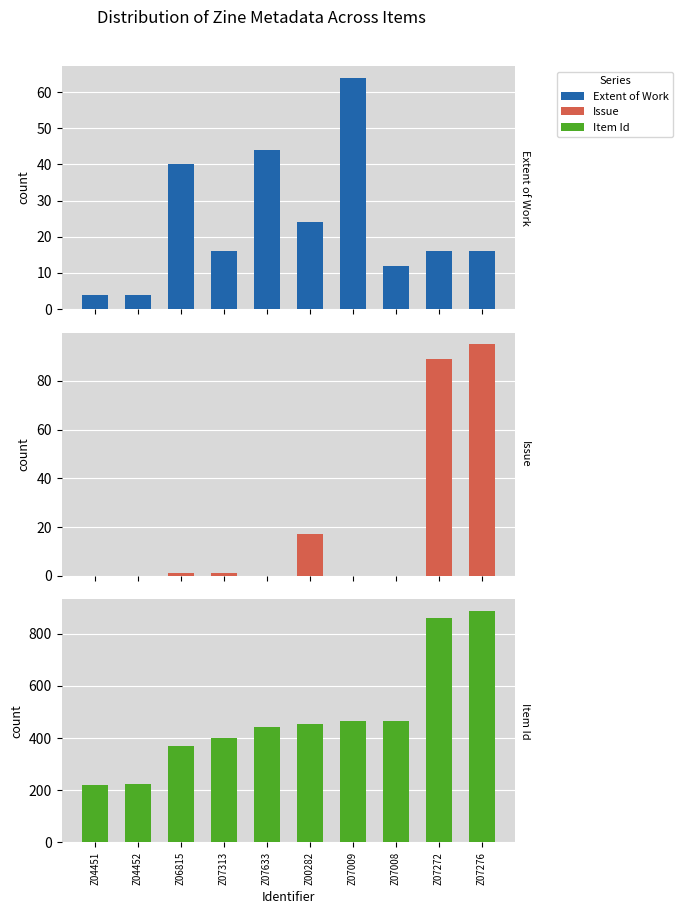

Which series changed the most between Z04452 and Z07272?

Item Id